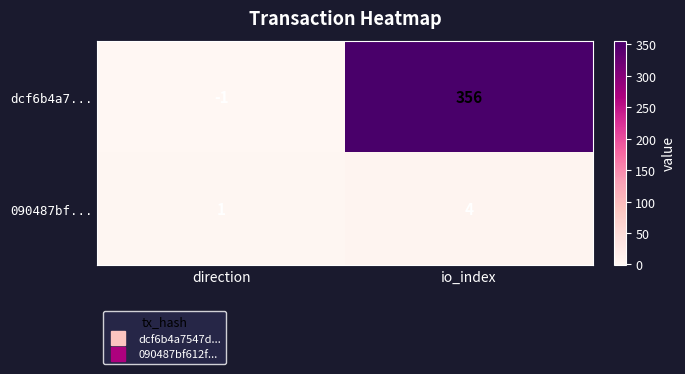

How many values in the 090487bf... series are below 4?

1